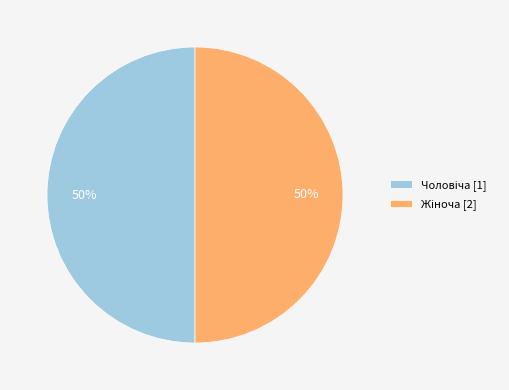

To the nearest percent, what is the average slice percentage?

50%